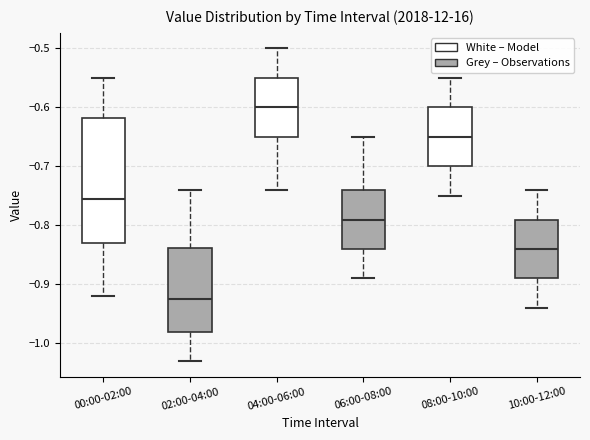

Reading left to right, read every box against the y-axis: the position of its median line, the range the box covers, and the ends of its whiskers. The values are not printed on the chart, so give them approximately, as read against the axis.

00:00-02:00: median -0.75, box -0.83 to -0.62, whiskers -0.92 to -0.55
02:00-04:00: median -0.92, box -0.98 to -0.84, whiskers -1.03 to -0.74
04:00-06:00: median -0.60, box -0.65 to -0.55, whiskers -0.74 to -0.50
06:00-08:00: median -0.79, box -0.84 to -0.74, whiskers -0.89 to -0.65
08:00-10:00: median -0.65, box -0.70 to -0.60, whiskers -0.75 to -0.55
10:00-12:00: median -0.84, box -0.89 to -0.79, whiskers -0.94 to -0.74